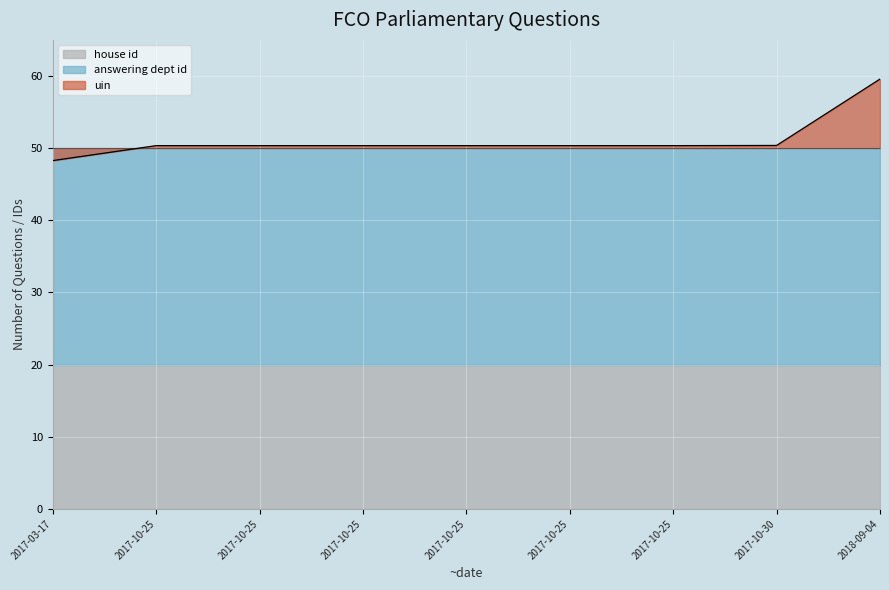

What is the sum of all values?

460.3